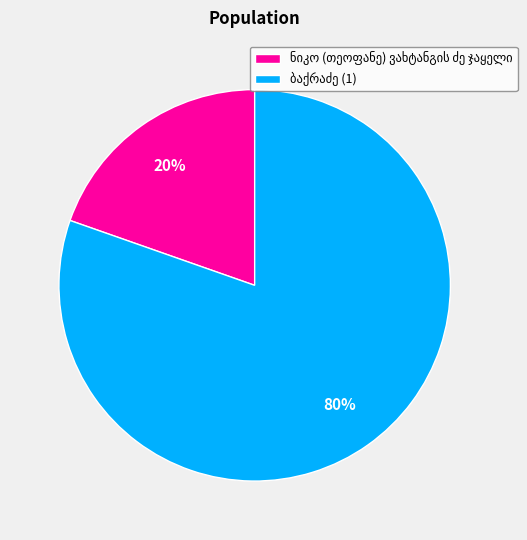

To the nearest percent, what is the average slice percentage?

50%